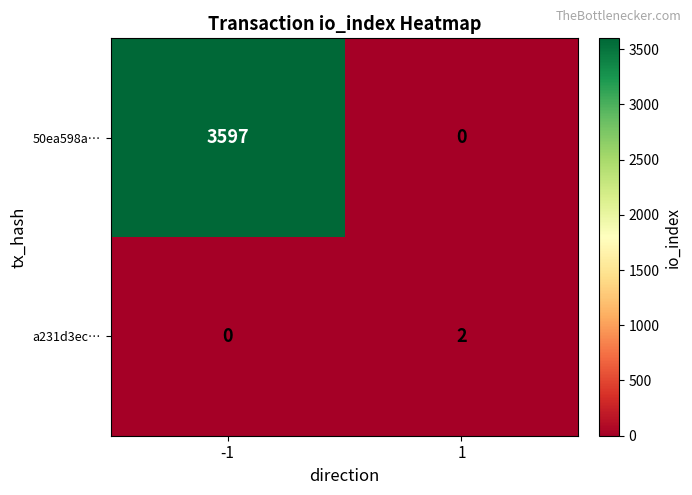

What is the sum of the 50ea598a… values at -1 and 1?

3597